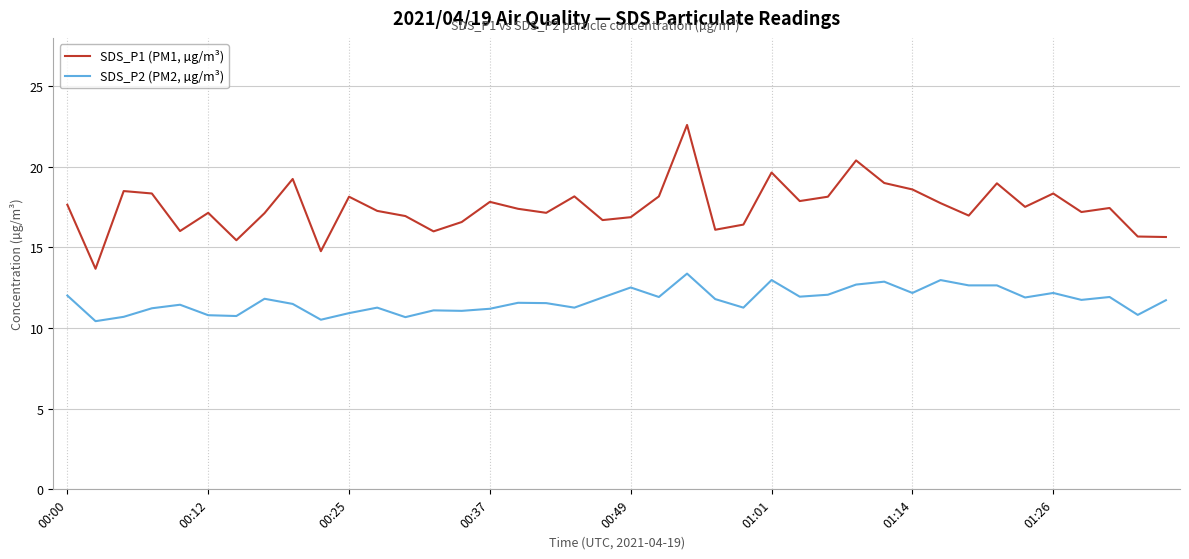

What is the smallest value displayed?

10.4